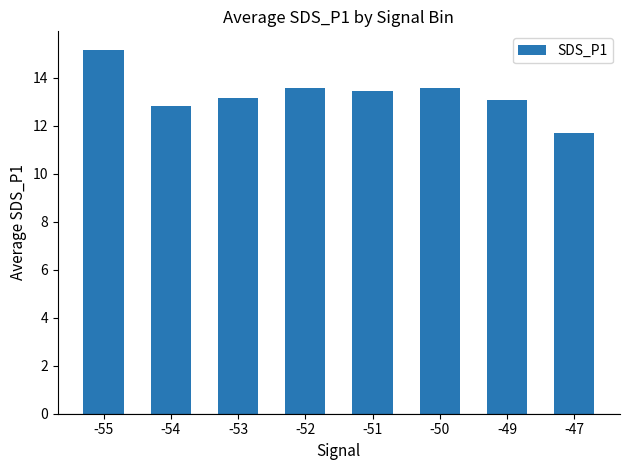

What is the difference between the maximum and minimum values?

3.5